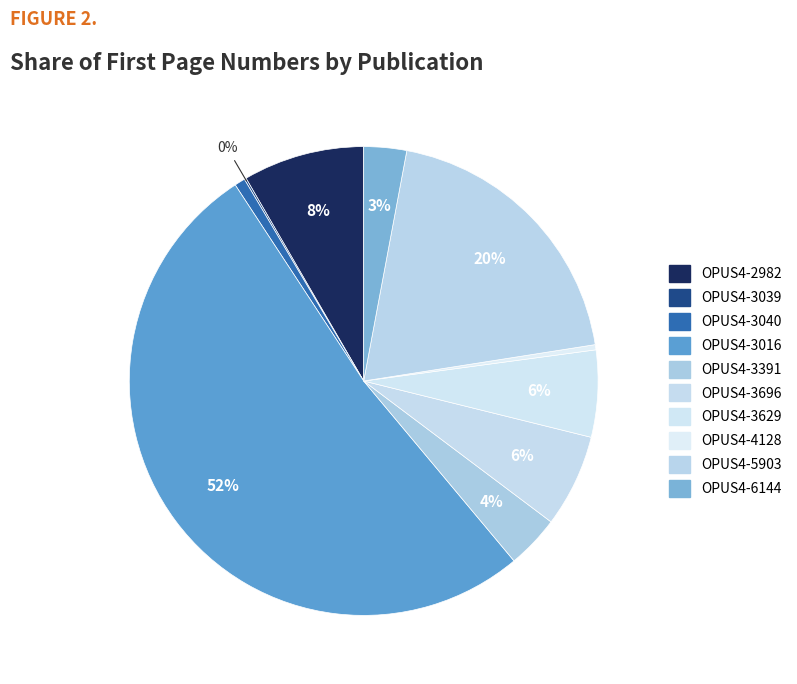

Count the number of slices in the pie.

10